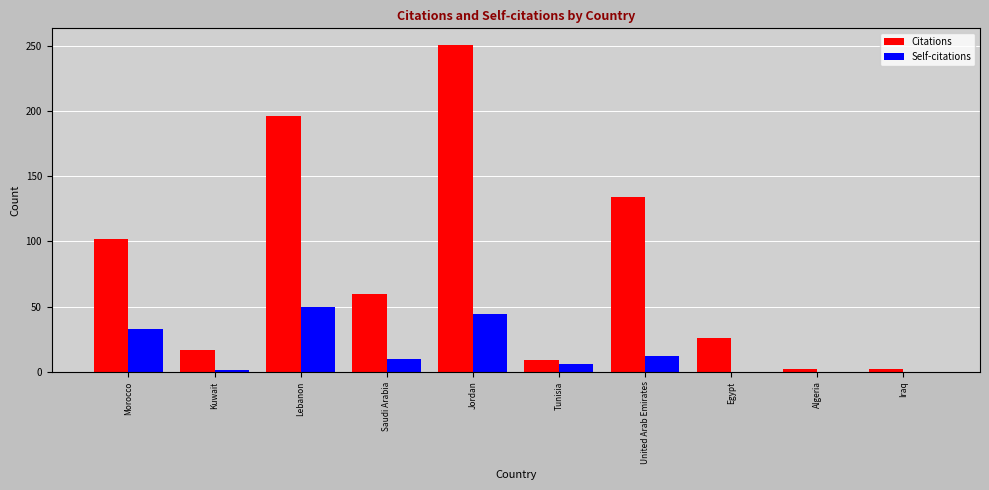

The value of Self-citations at Lebanon is 50. True or false?

True